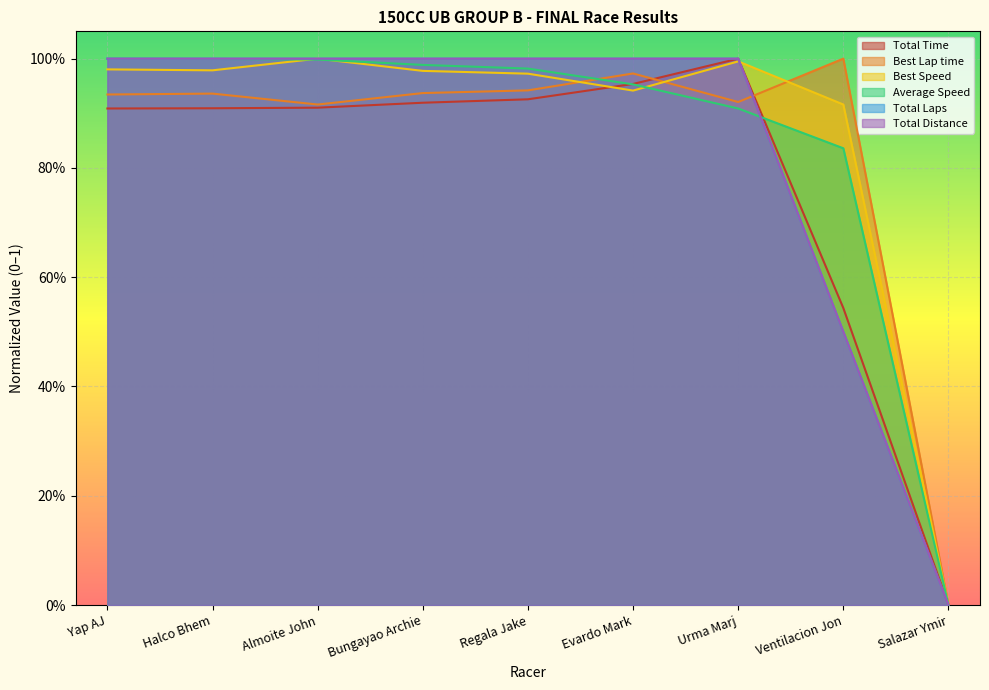

At how many categories does at least one series exceed 0?

8